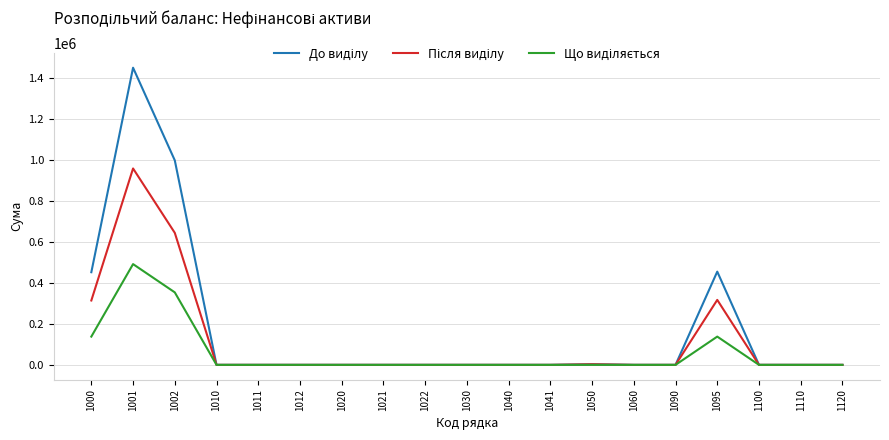

At which category is the sum across all series the highest?

1001